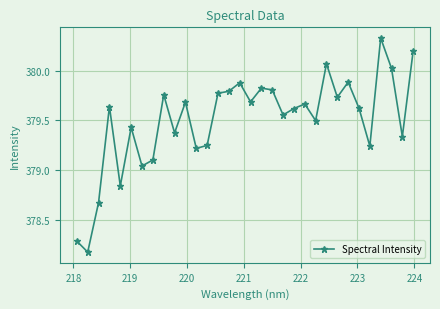

What is the difference between the second highest and second lowest values?

1.9